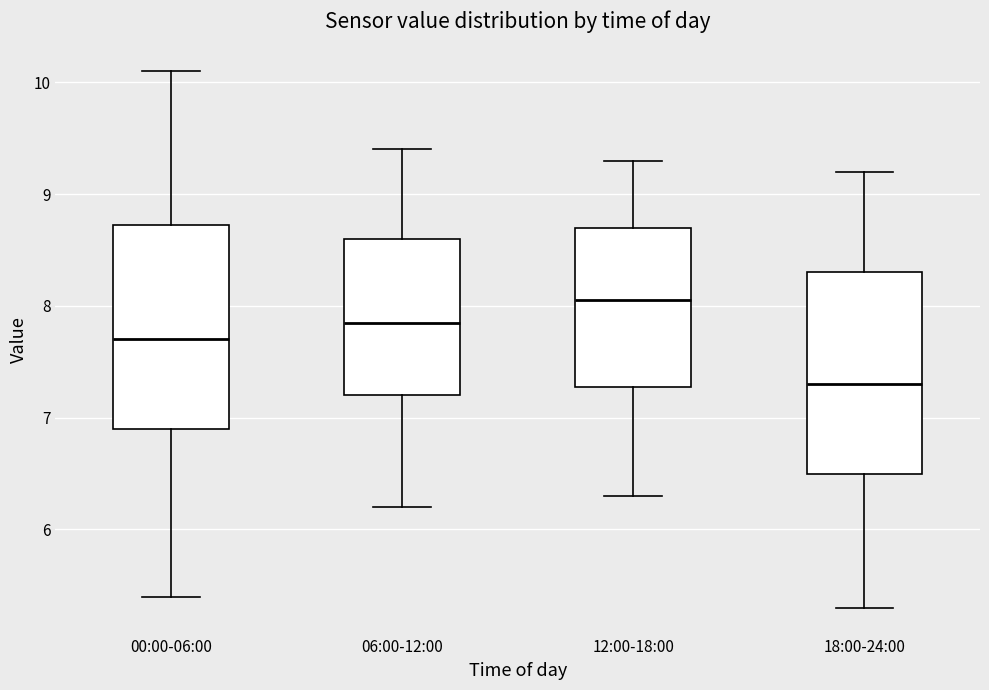

Which box has the highest median line?

12:00-18:00